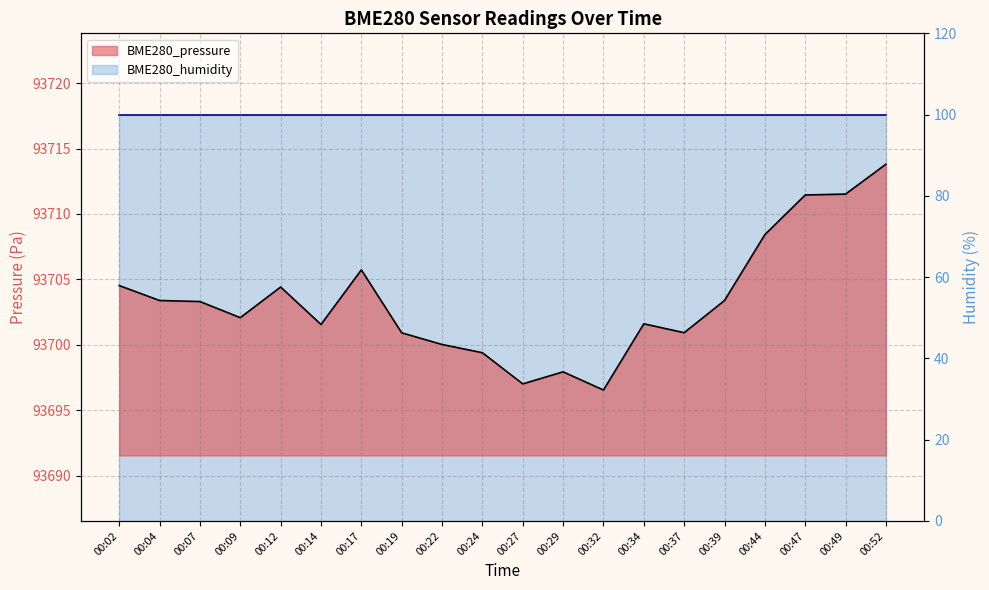

What is the value of the 7th point from the left?

93705.7